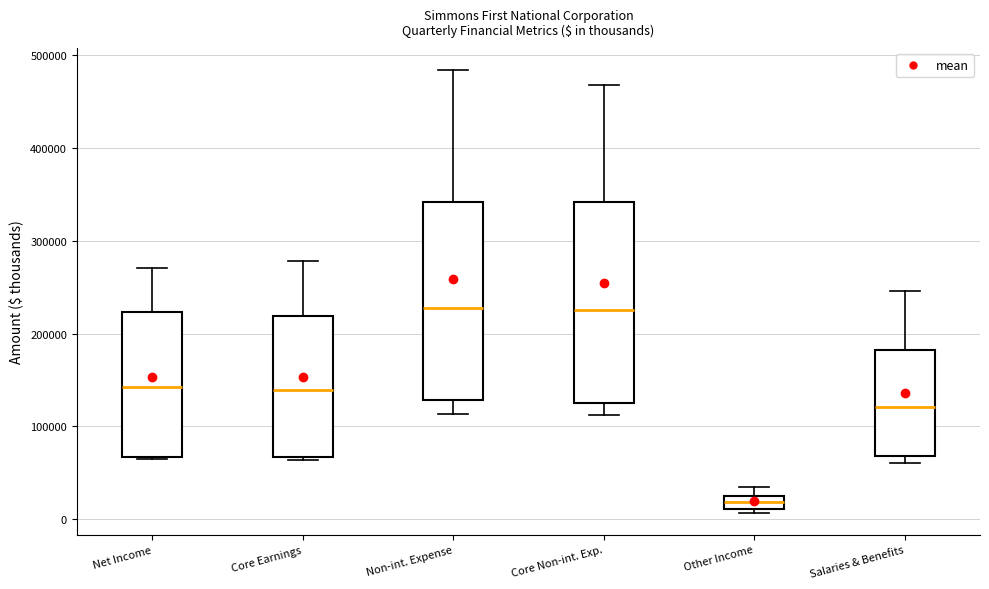

Where does the upper whisker of the box for Core Earnings end on the y-axis? The values are not printed on the chart, so give them approximately, as read against the axis.

280000